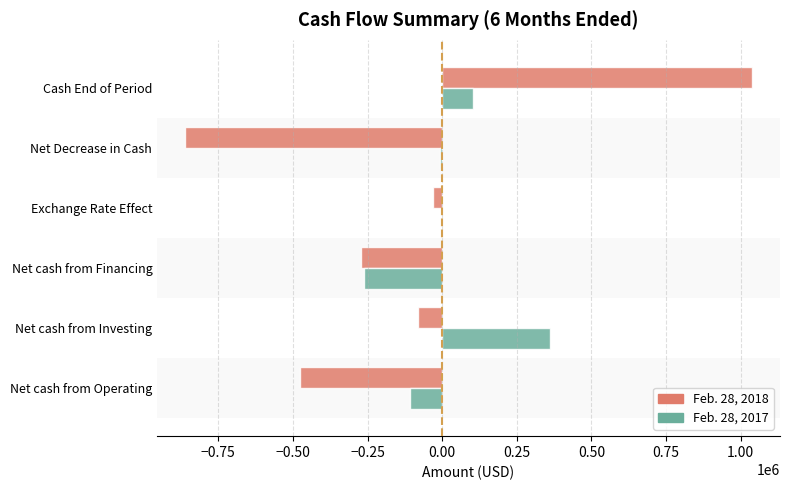

What is the sum of all Feb. 28, 2018 values?

-683338